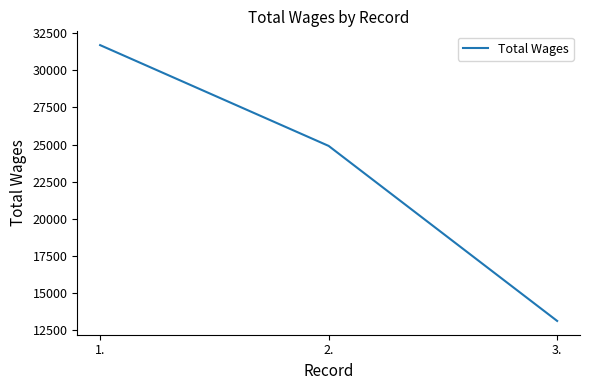

Read the value at 1., to the nearest 10.

31690